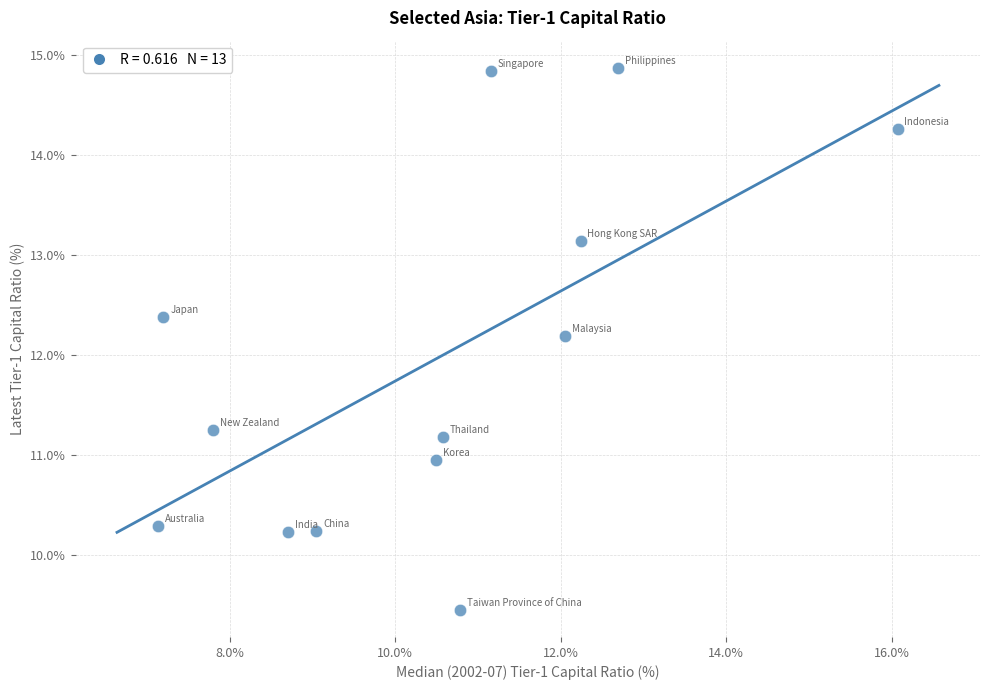

What is the range of X values (max minus min)?

8.9